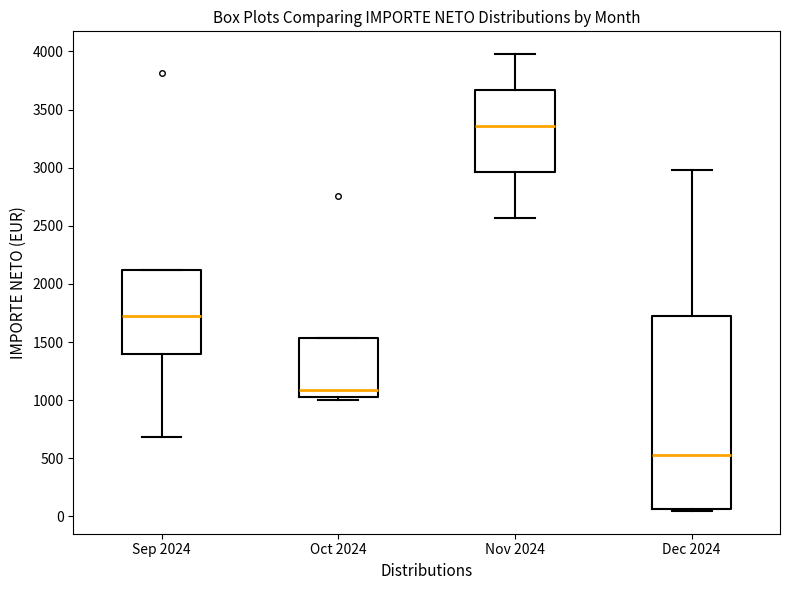

Where does the median line of the box for Sep 2024 sit on the y-axis? The values are not printed on the chart, so give them approximately, as read against the axis.

1750